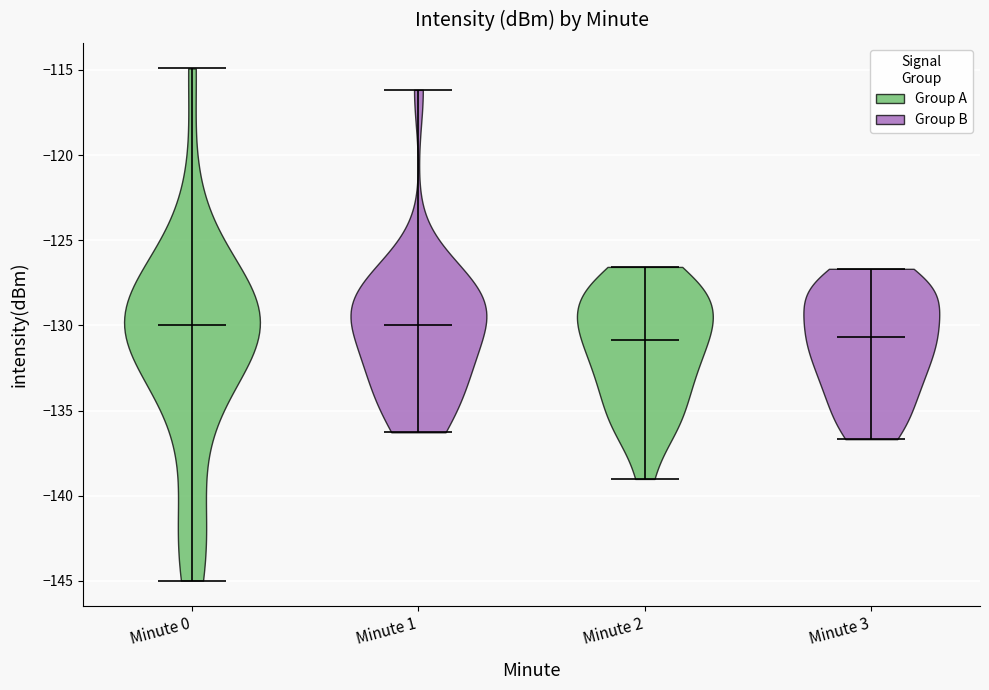

Reading left to right, read every violin against the y-axis: where its median line is, and the lowest and highest points it reaches. The values are not printed on the chart, so give them approximately, as read against the axis.

Minute 0: median line -130.0, lowest point -145.0, highest point -115.0
Minute 1: median line -130.0, lowest point -136.5, highest point -116.0
Minute 2: median line -131.0, lowest point -139.0, highest point -126.5
Minute 3: median line -130.5, lowest point -136.5, highest point -126.5